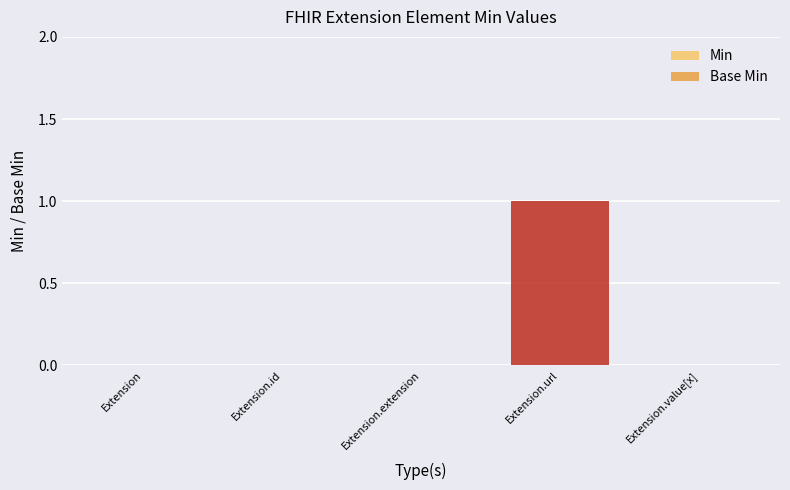

What is the label of the 2nd bar from the left?

Extension.id